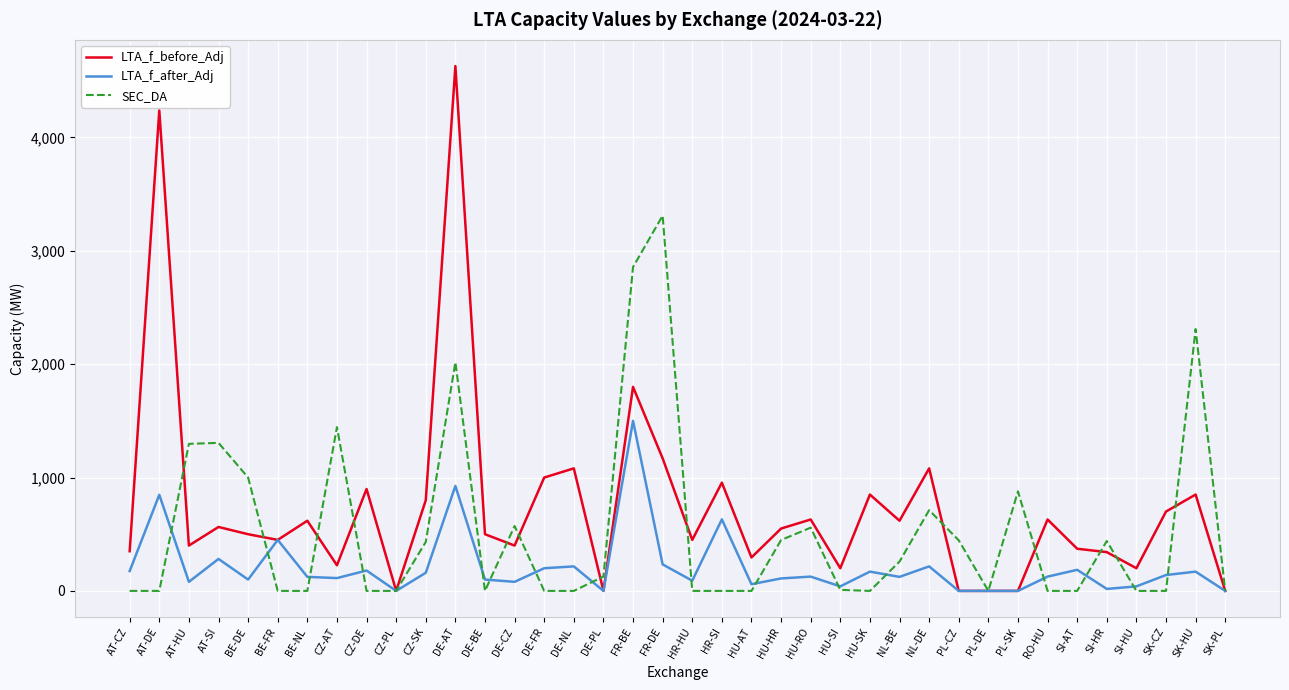

The SEC_DA series shows 0.0 at DE-BE. True or false?

True